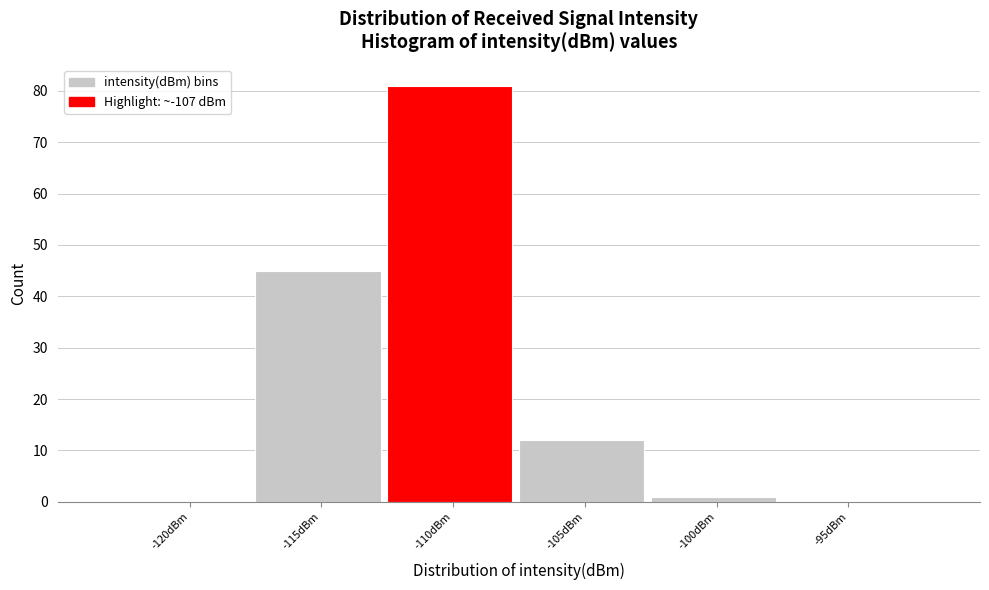

Reading left to right, extract all data points from this chart.

-120dBm=0	-115dBm=45	-110dBm=81	-105dBm=12	-100dBm=1	-95dBm=0